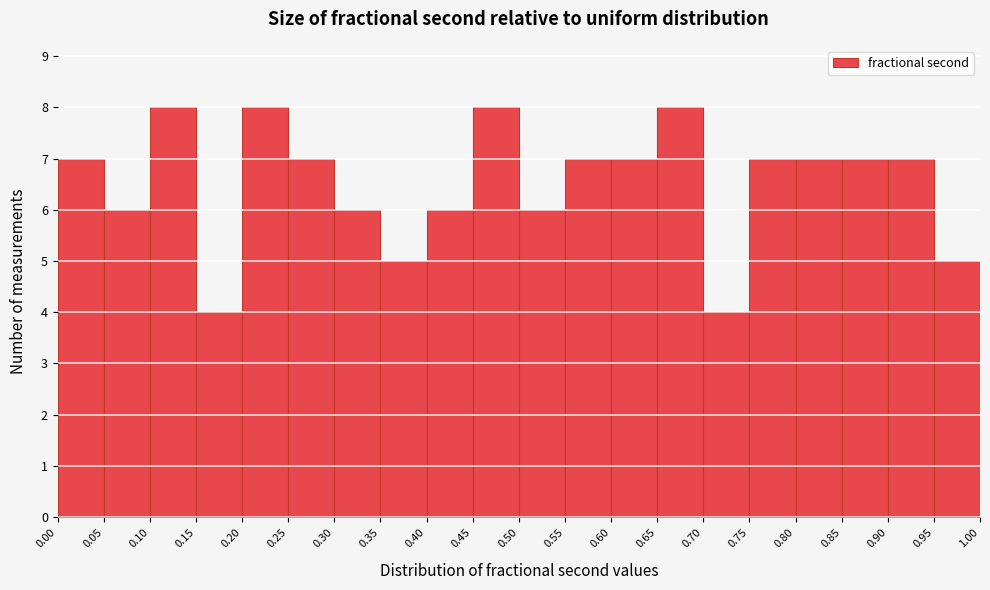

What is the height of the bar covering 0.80 to 0.85 on the x-axis? The values are not printed on the chart, so give them approximately, as read against the axis.

7